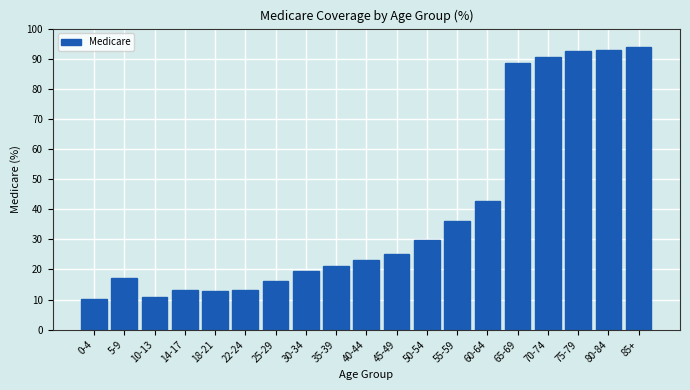

What is the maximum value shown in the chart?

93.9